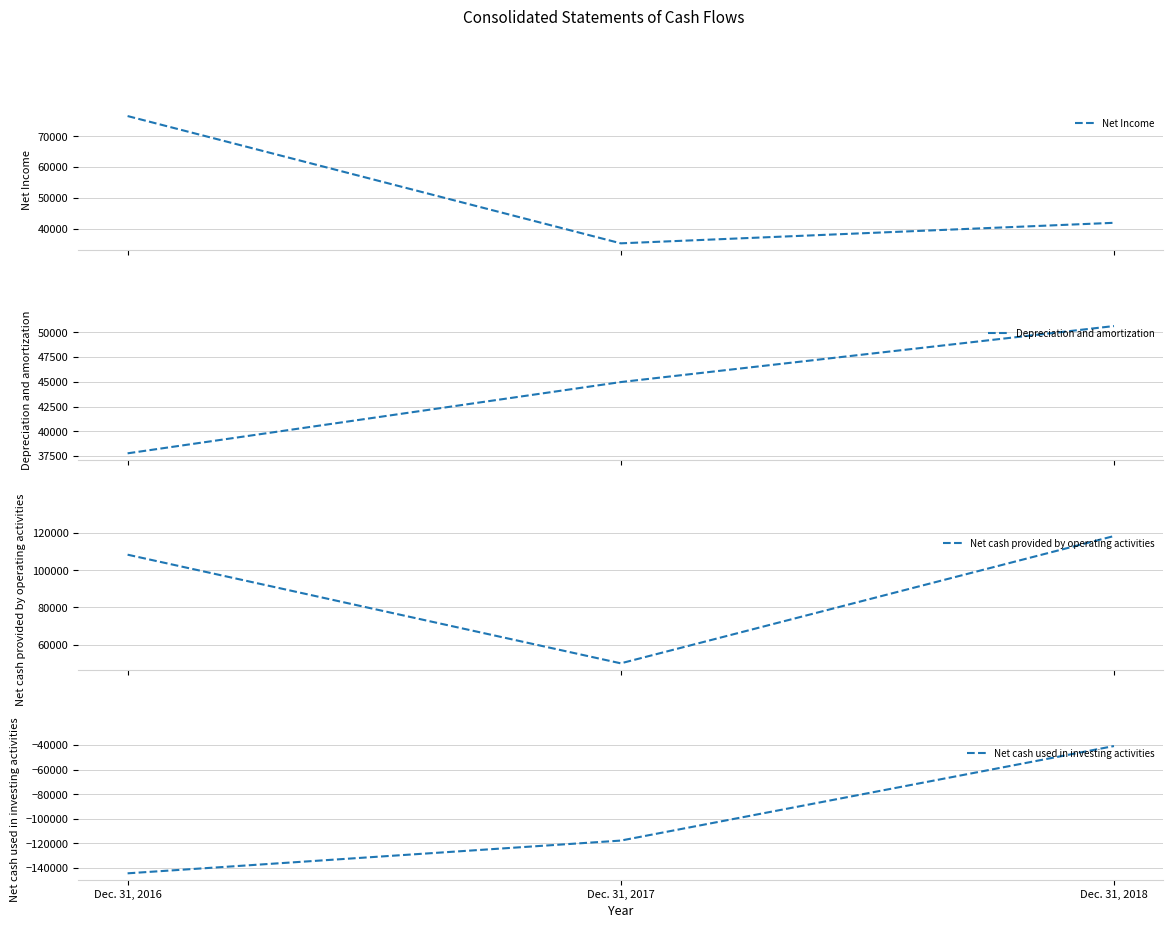

How many data points does each series have?

3